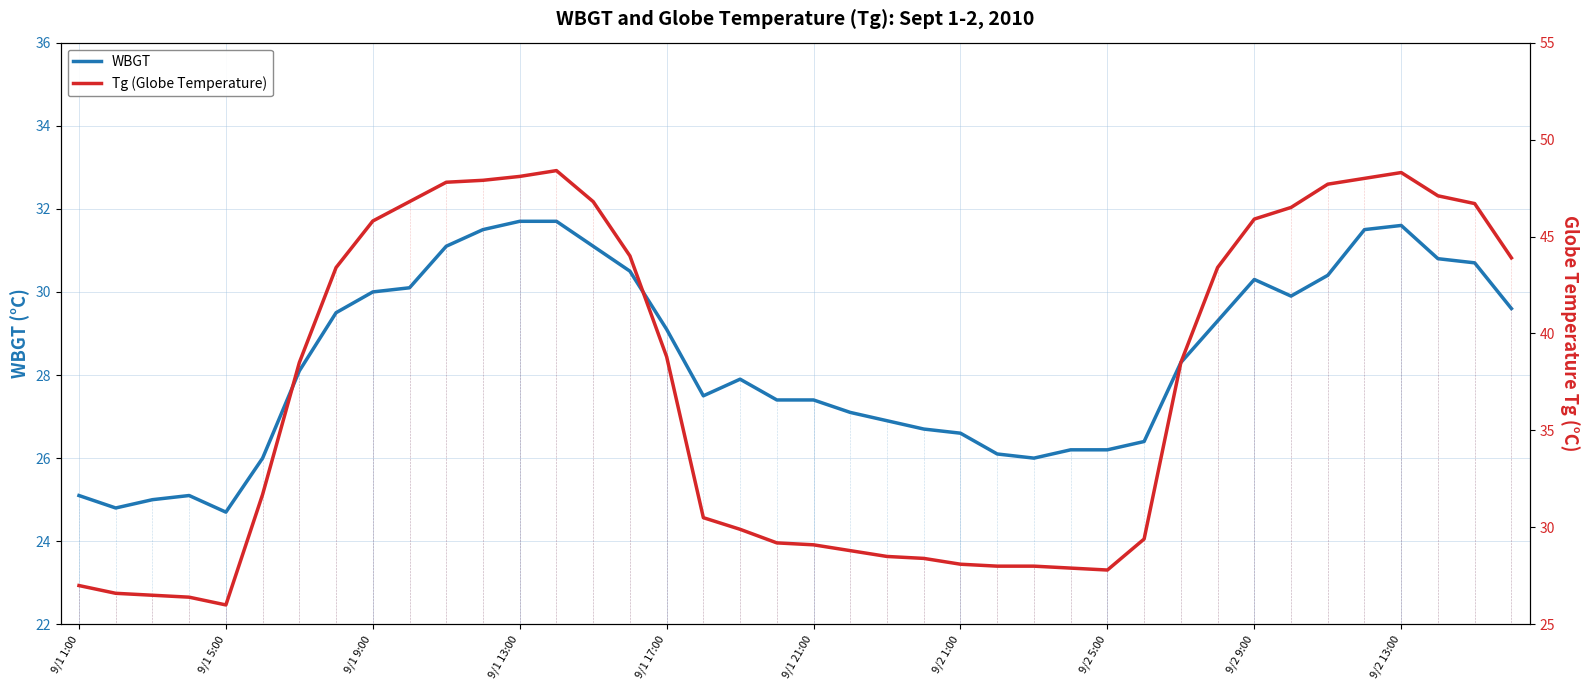

How many lines are shown in the chart?

2